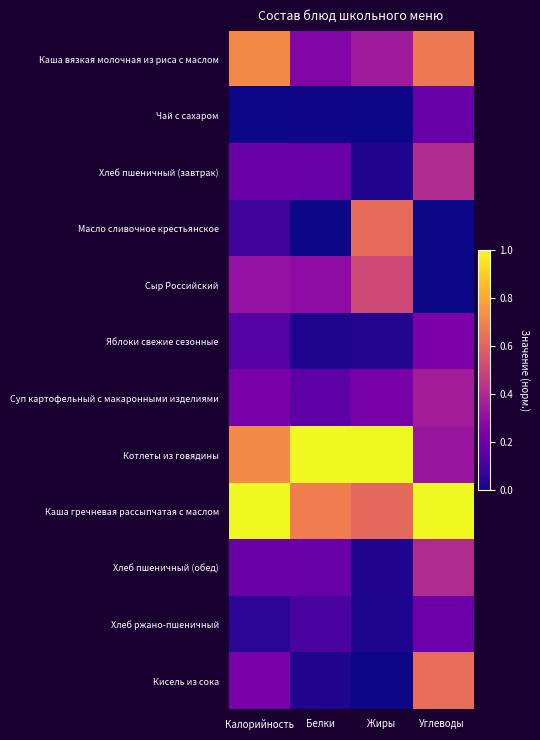

Reading left to right, extract all data points from this chart.

Каша вязкая молочная из риса с маслом: Калорийность=0.7	Белки=0.3	Жиры=0.3	Углеводы=0.7
Чай с сахаром: Калорийность=0.0	Белки=0.0	Жиры=0.0	Углеводы=0.2
Хлеб пшеничный (завтрак): Калорийность=0.2	Белки=0.2	Жиры=0.0	Углеводы=0.4
Масло сливочное крестьянское: Калорийность=0.1	Белки=0.0	Жиры=0.6	Углеводы=0.0
Сыр Российский: Калорийность=0.3	Белки=0.3	Жиры=0.5	Углеводы=0.0
Яблоки свежие сезонные: Калорийность=0.1	Белки=0.0	Жиры=0.0	Углеводы=0.2
Суп картофельный с макаронными изделиями: Калорийность=0.2	Белки=0.2	Жиры=0.2	Углеводы=0.4
Котлеты из говядины: Калорийность=0.7	Белки=1.0	Жиры=1.0	Углеводы=0.3
Каша гречневая рассыпчатая с маслом: Калорийность=1.0	Белки=0.7	Жиры=0.6	Углеводы=1.0
Хлеб пшеничный (обед): Калорийность=0.2	Белки=0.2	Жиры=0.0	Углеводы=0.4
Хлеб ржано-пшеничный: Калорийность=0.1	Белки=0.1	Жиры=0.0	Углеводы=0.2
Кисель из сока: Калорийность=0.2	Белки=0.0	Жиры=0.0	Углеводы=0.6